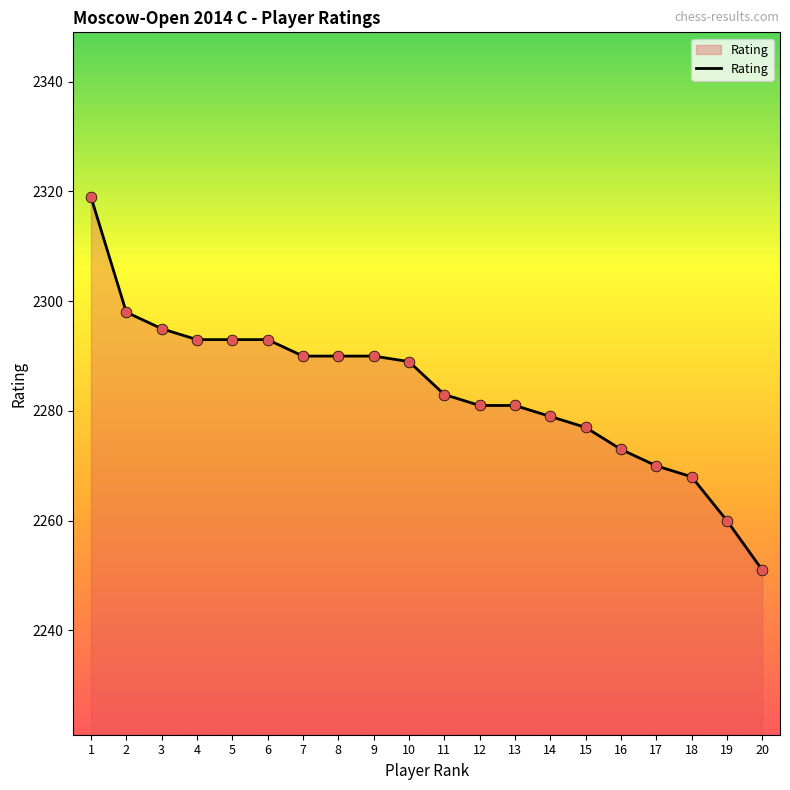

Between 5 and 2, which is larger?

2